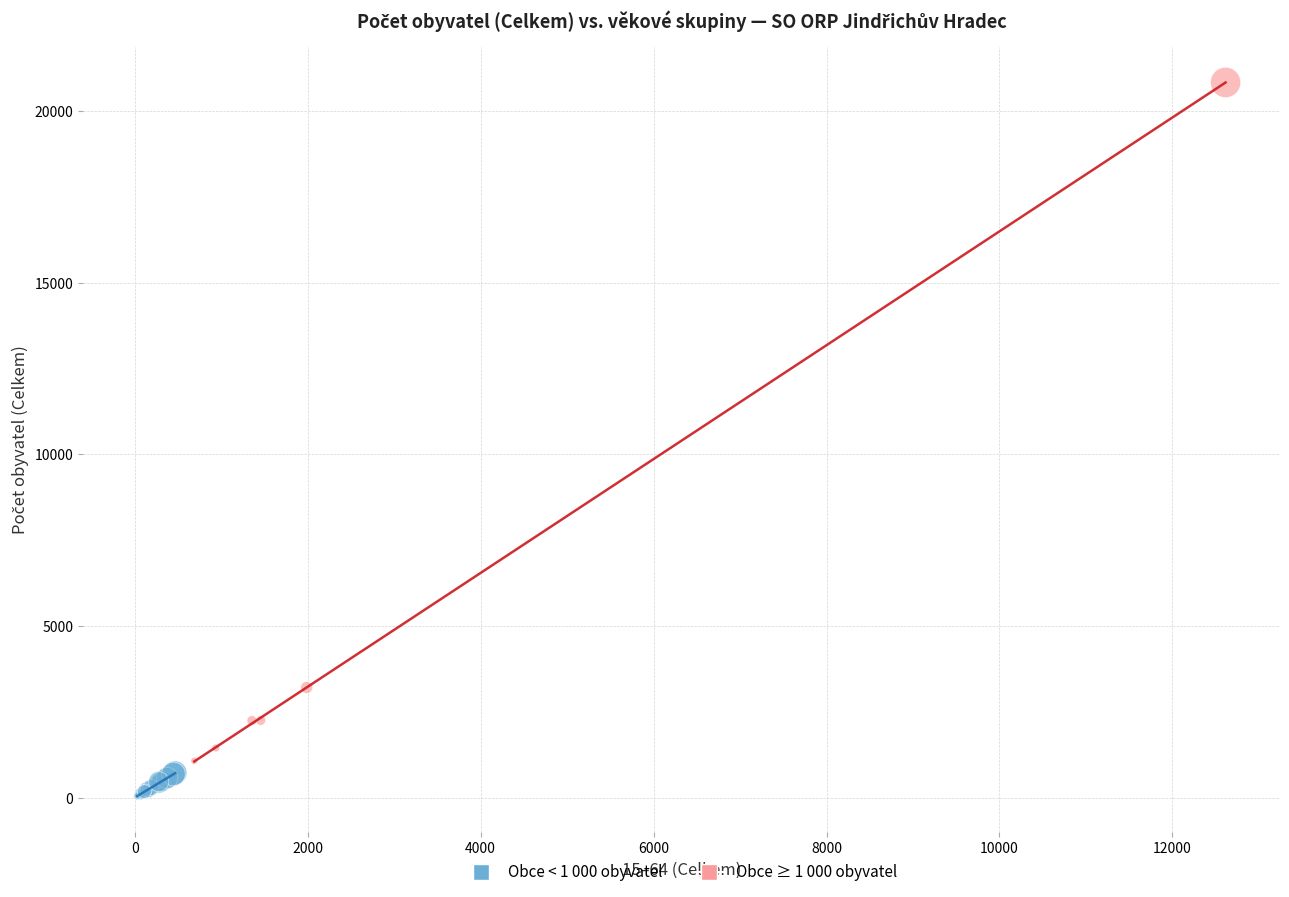

Which series contains the highest Y value?

Obce ≥ 1 000 obyvatel